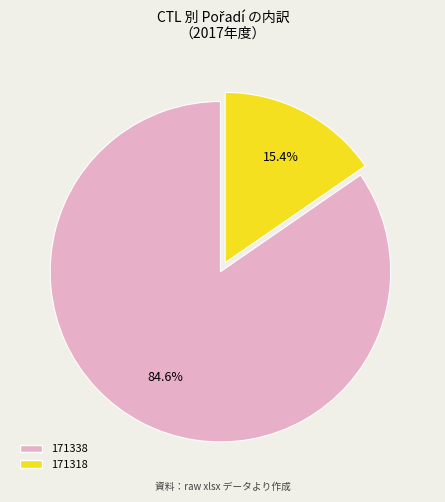

How many segments does this pie chart have?

2